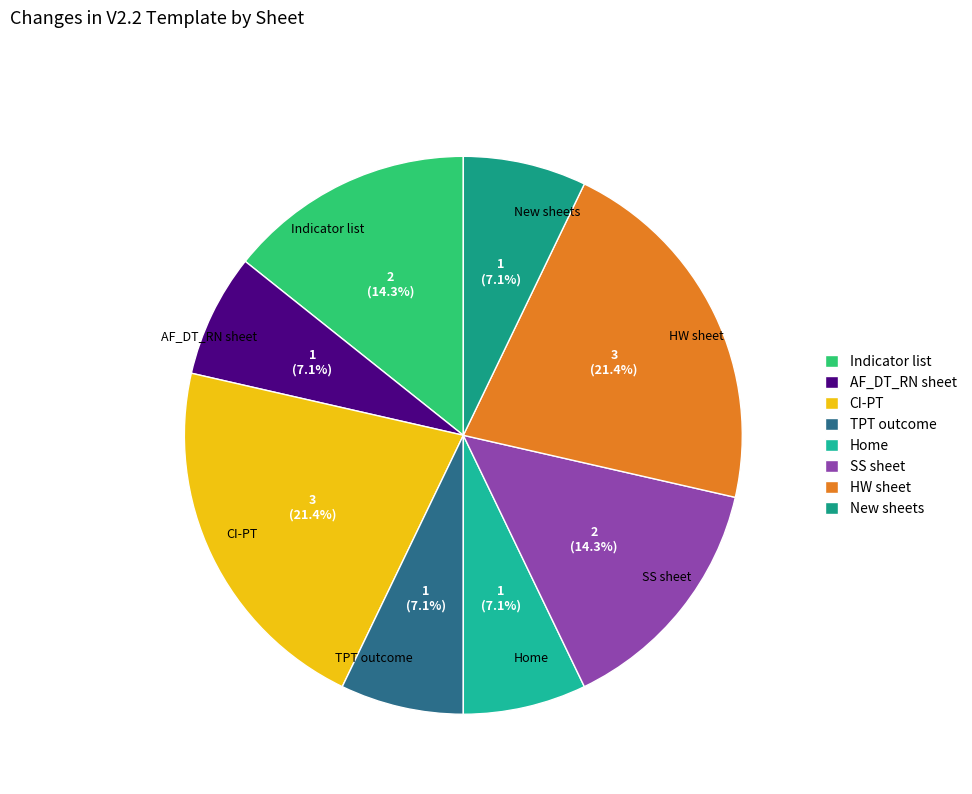

Does any single category account for the majority?

No